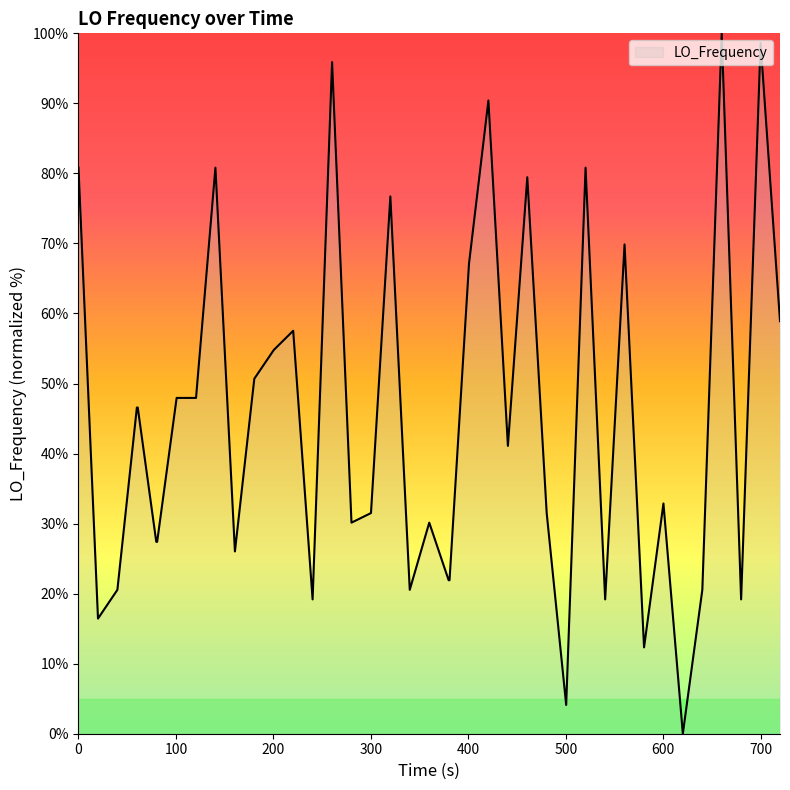

Reading left to right, transcribe all the data shown in this chart.

80.8	16.4	20.5	46.6	46.6	27.4	27.4	47.9	47.9	80.8	26.0	50.7	54.8	57.5	19.2	95.9	30.1	31.5	76.7	20.5	30.1	21.9	21.9	67.1	90.4	41.1	79.5	31.5	4.1	80.8	19.2	69.9	12.3	32.9	0.0	20.5	100.0	19.2	98.6	58.9